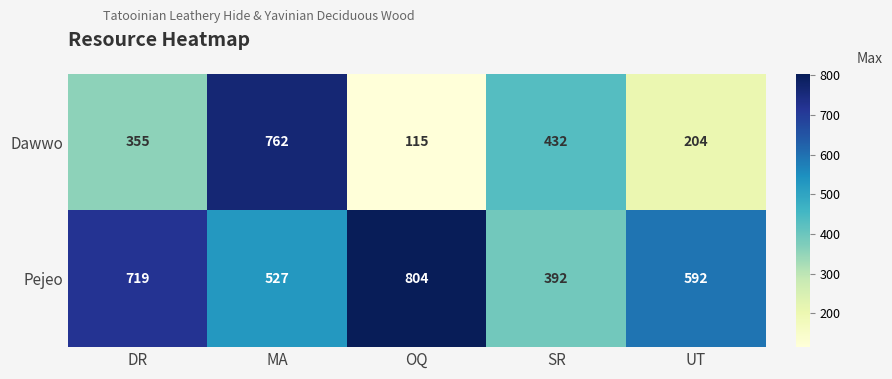

What is the difference between the maximum and minimum values in the Pejeo series?

412